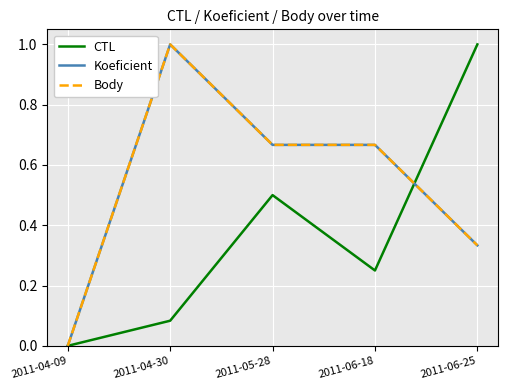

At which label does CTL reach its minimum?

2011-04-09